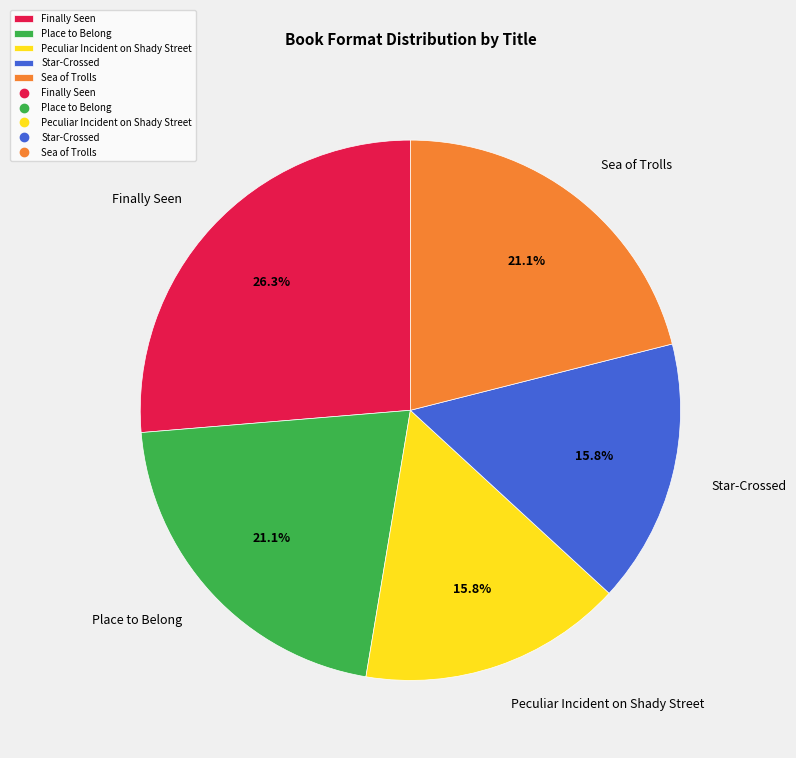

Combined, what portion of the pie is Peculiar Incident on Shady Street and Finally Seen?

42.1%